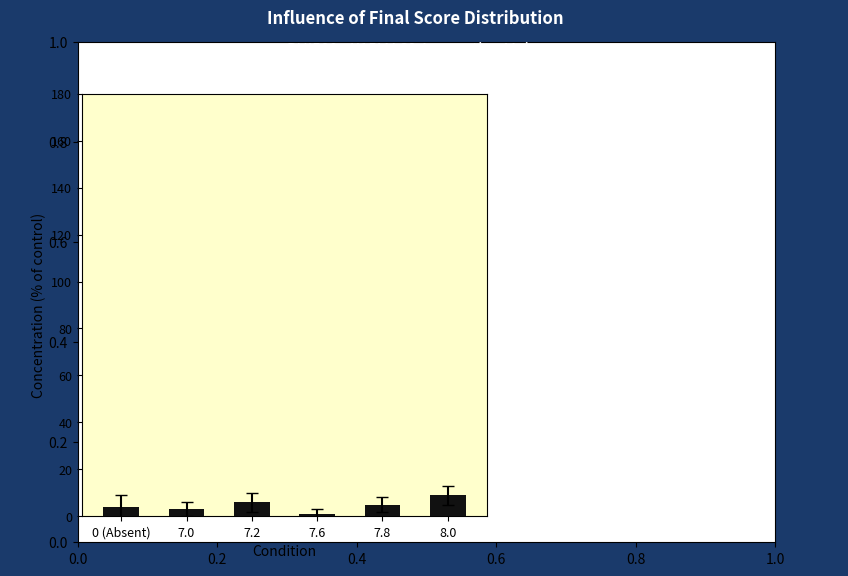

Approximately how many times larger is the value at 0 (Absent) compared to 7.2?

0.7